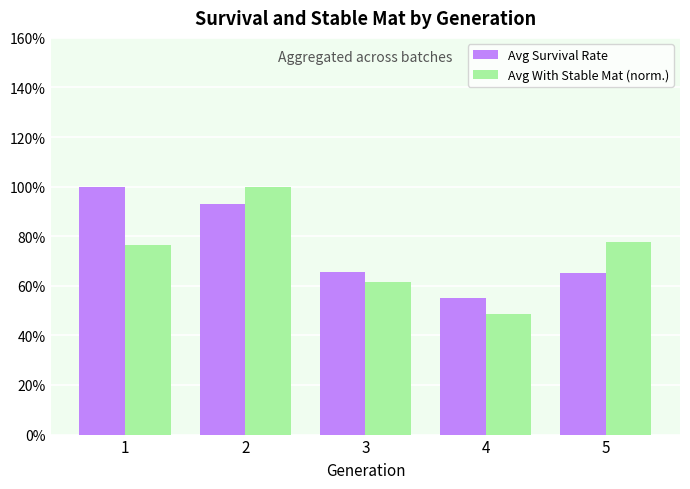

Which label corresponds to the largest value in the chart?

1